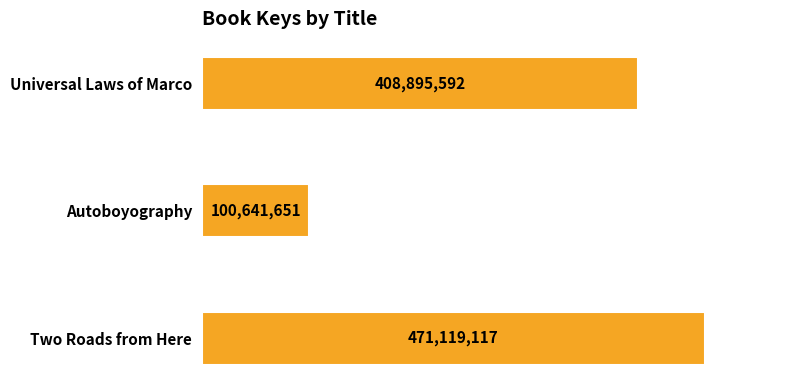

Where is the data nearest to the value 285880384?

Universal Laws of Marco